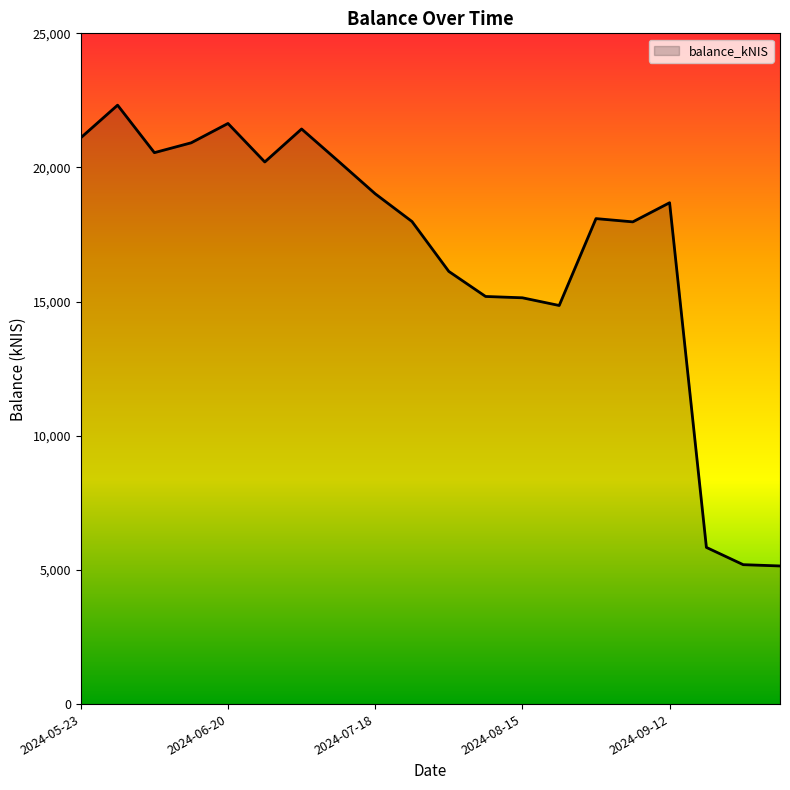

What is the difference between the maximum and minimum values?

17174.4